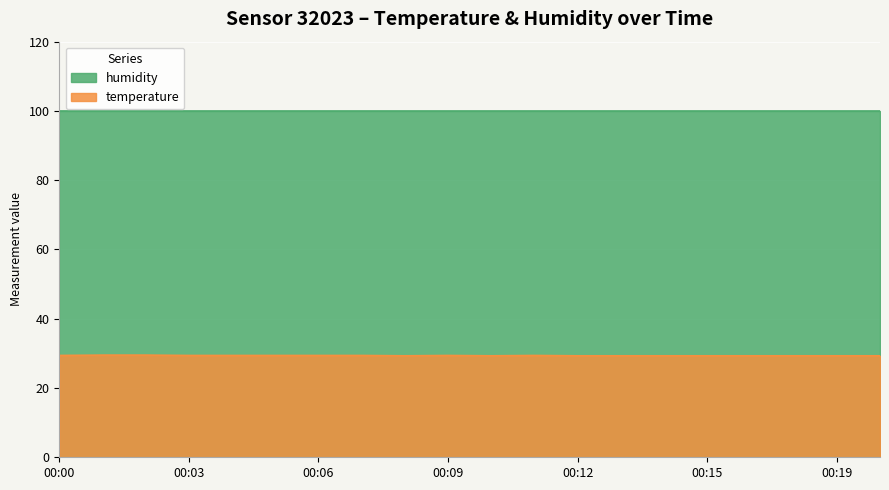

True or false: temperature and humidity intersect in this chart.

False